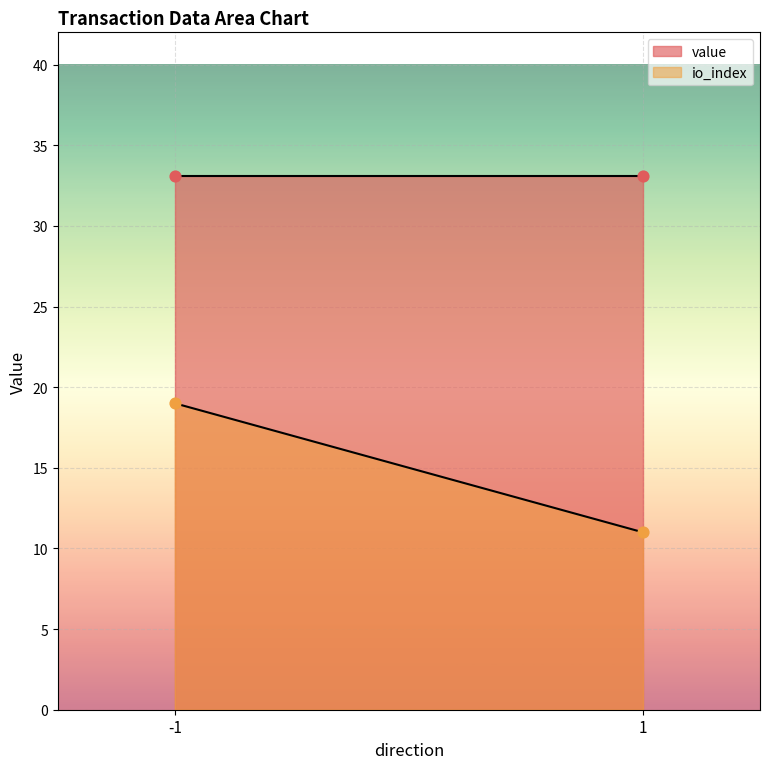

Which series has the largest total across all categories?

value